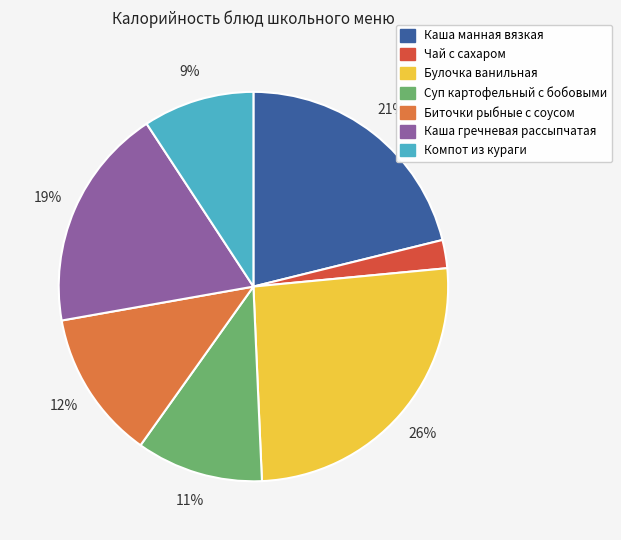

Count the number of slices in the pie.

7